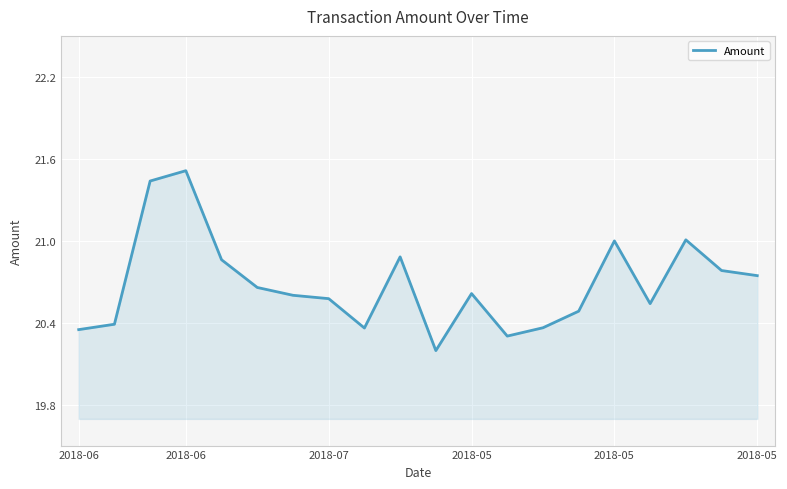

What is the difference between the maximum and minimum values?

1.3